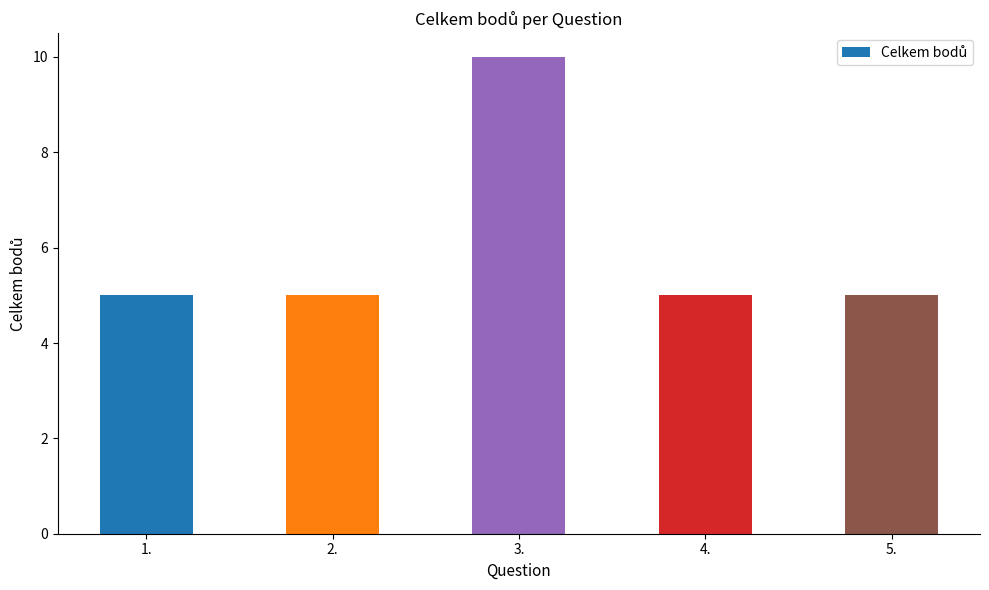

Is it true that the value at 1. is 5?

True